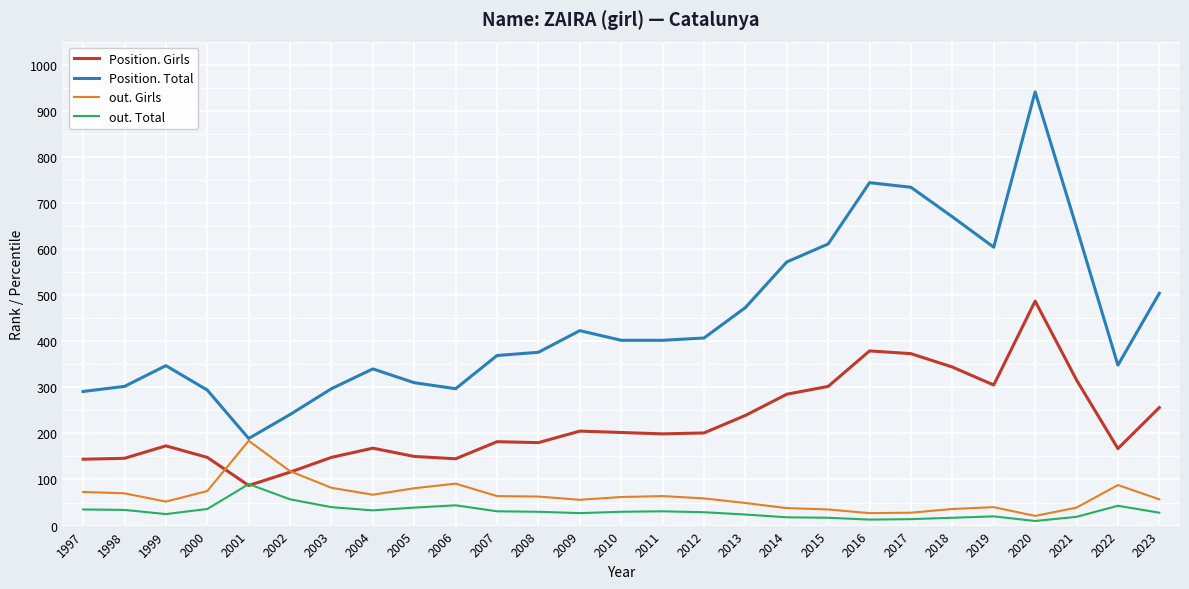

At which category is the sum across all series the highest?

2020